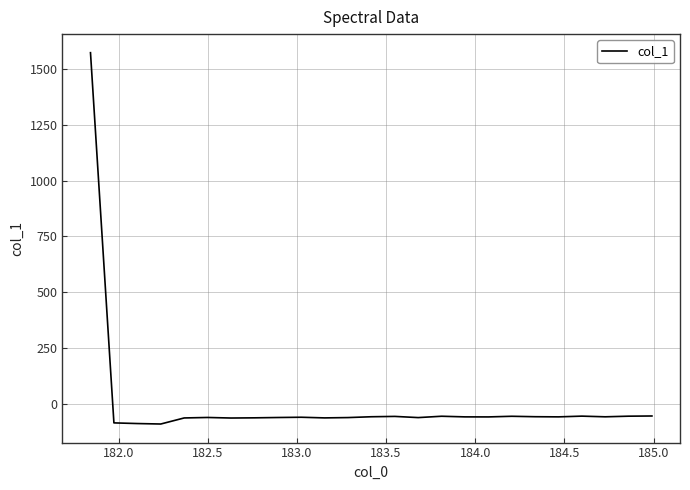

What is the smallest value displayed?

-89.7